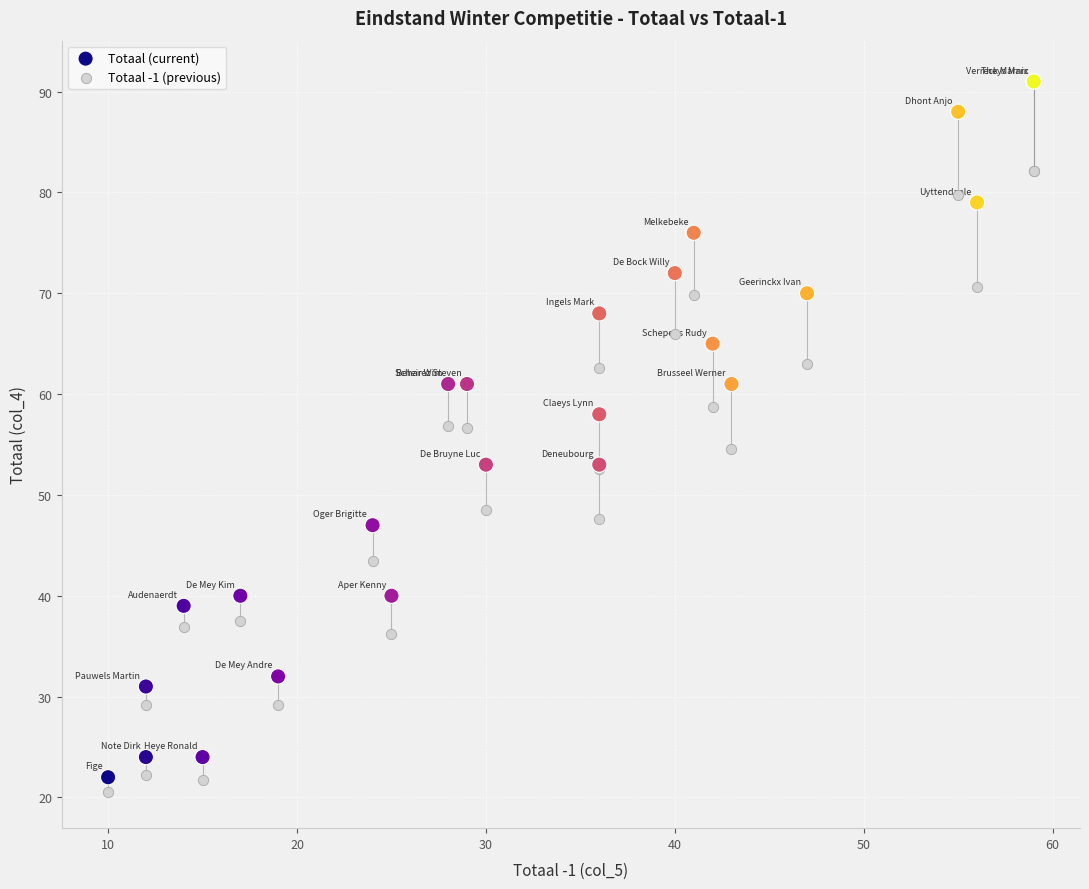

Which series contains the highest Y value?

Totaal (current)